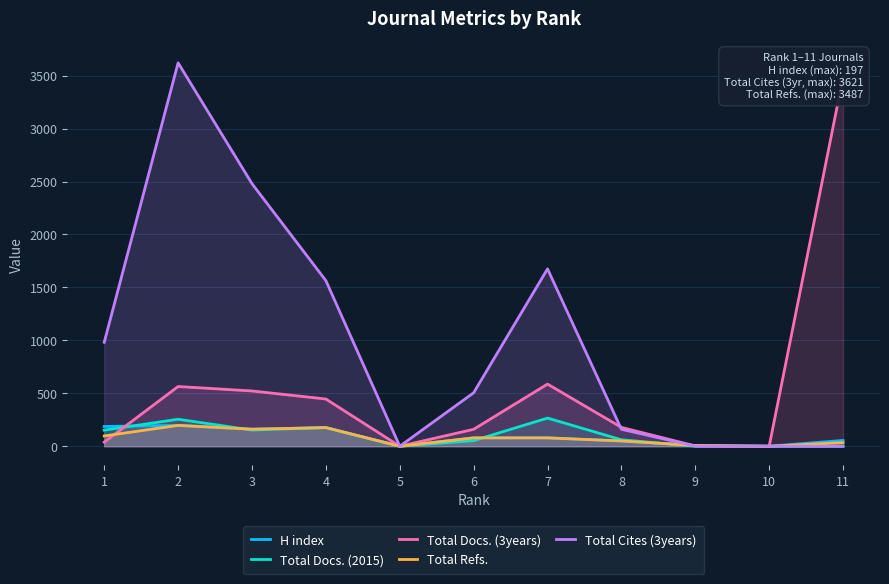

True or false: Total Docs. (3years) has more than 2 interior local peaks.

False